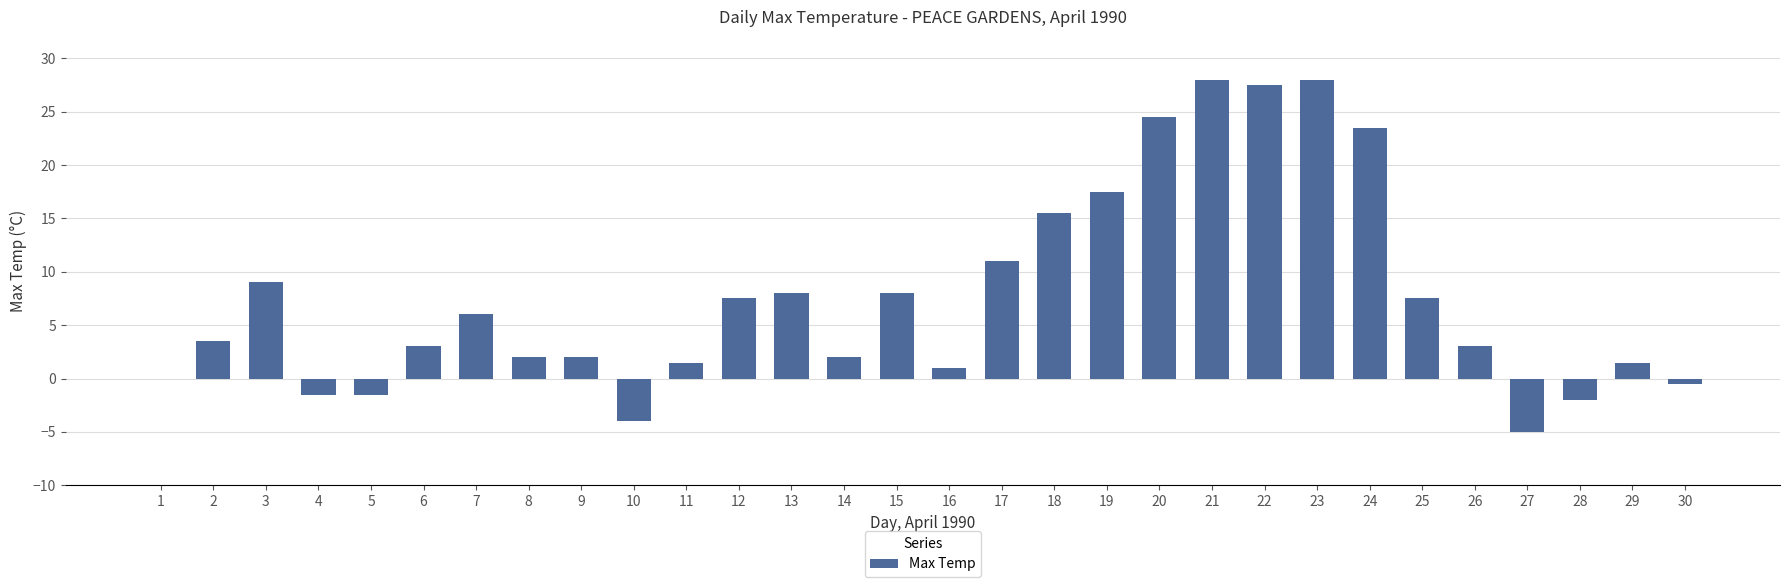

What is the change in value from 24 to 25?

-16.0